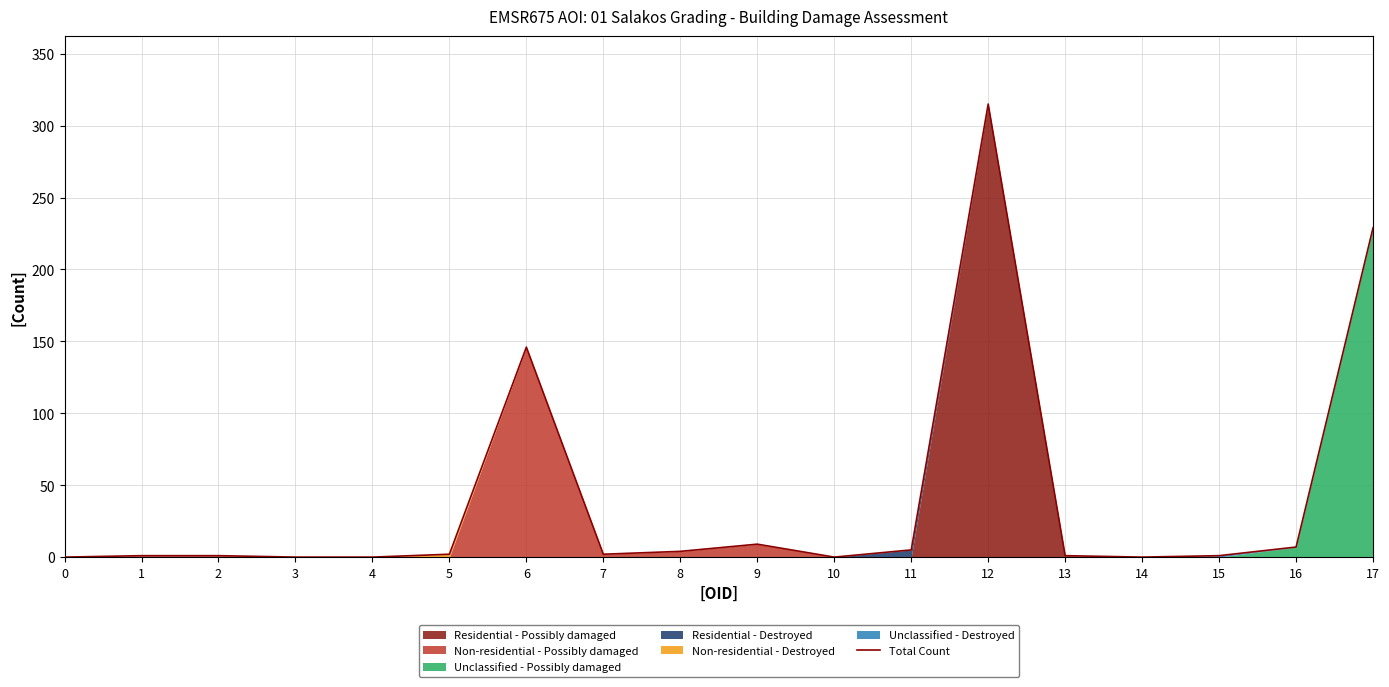

What is the maximum value shown in the chart?

315